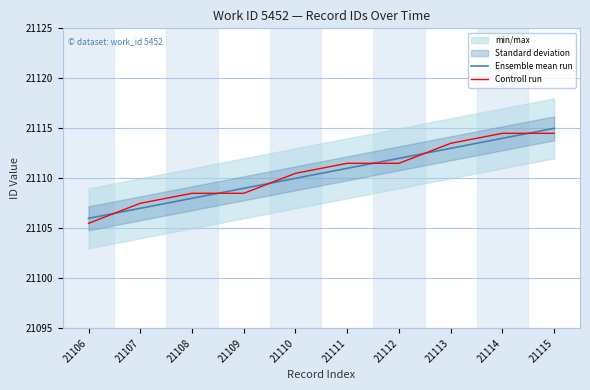

How many times do Ensemble mean run and Controll run cross each other?

6